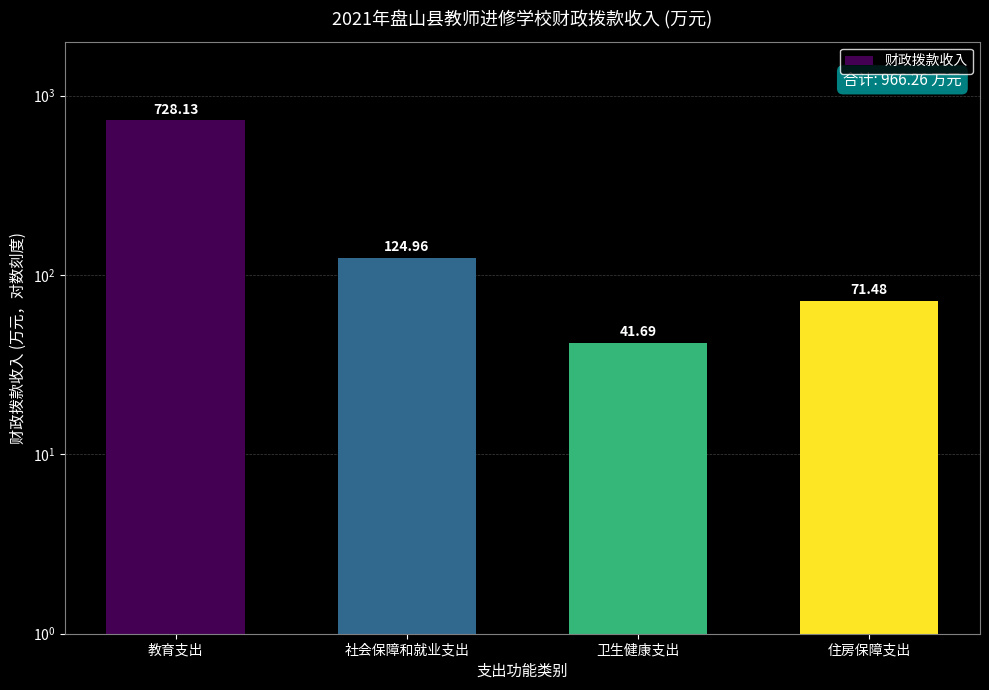

Reading left to right, list all the values displayed in this chart.

教育支出=728.1	社会保障和就业支出=125.0	卫生健康支出=41.7	住房保障支出=71.5